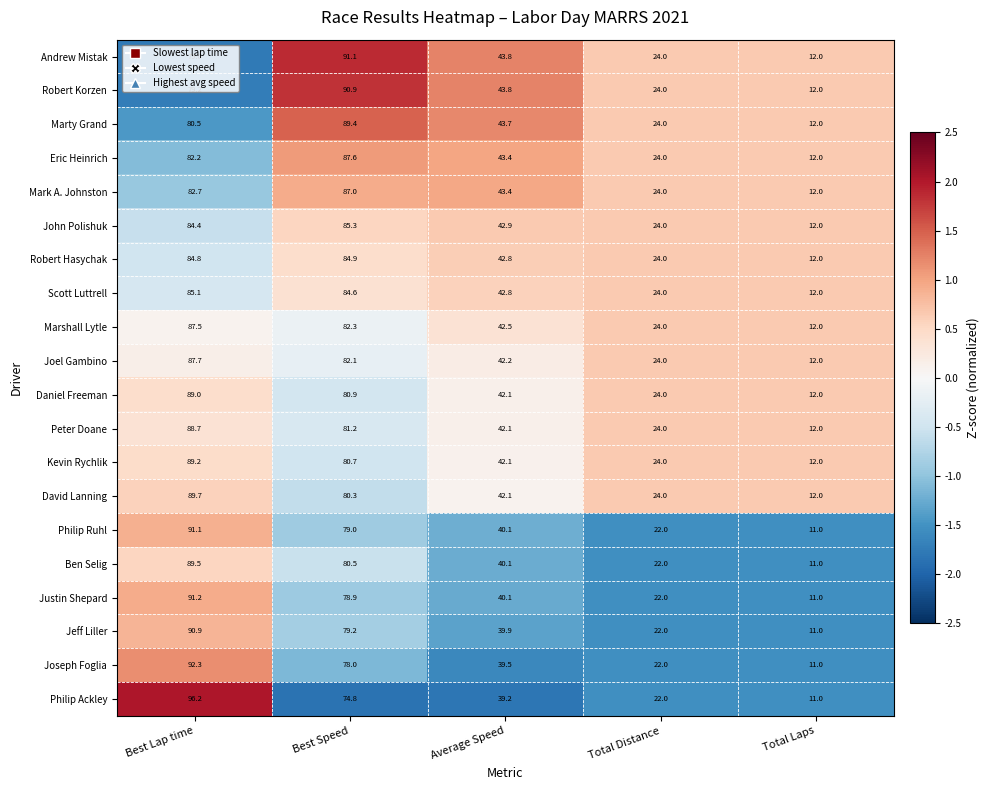

How many values in the Jeff Liller series are below 39?

2